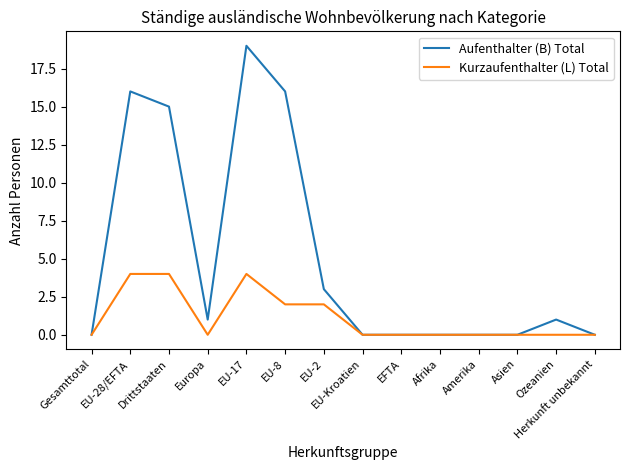

Reading left to right, extract all data points from this chart.

Aufenthalter (B) Total: 0	16	15	1	19	16	3	0	0	0	0	0	1	0
Kurzaufenthalter (L) Total: 0	4	4	0	4	2	2	0	0	0	0	0	0	0